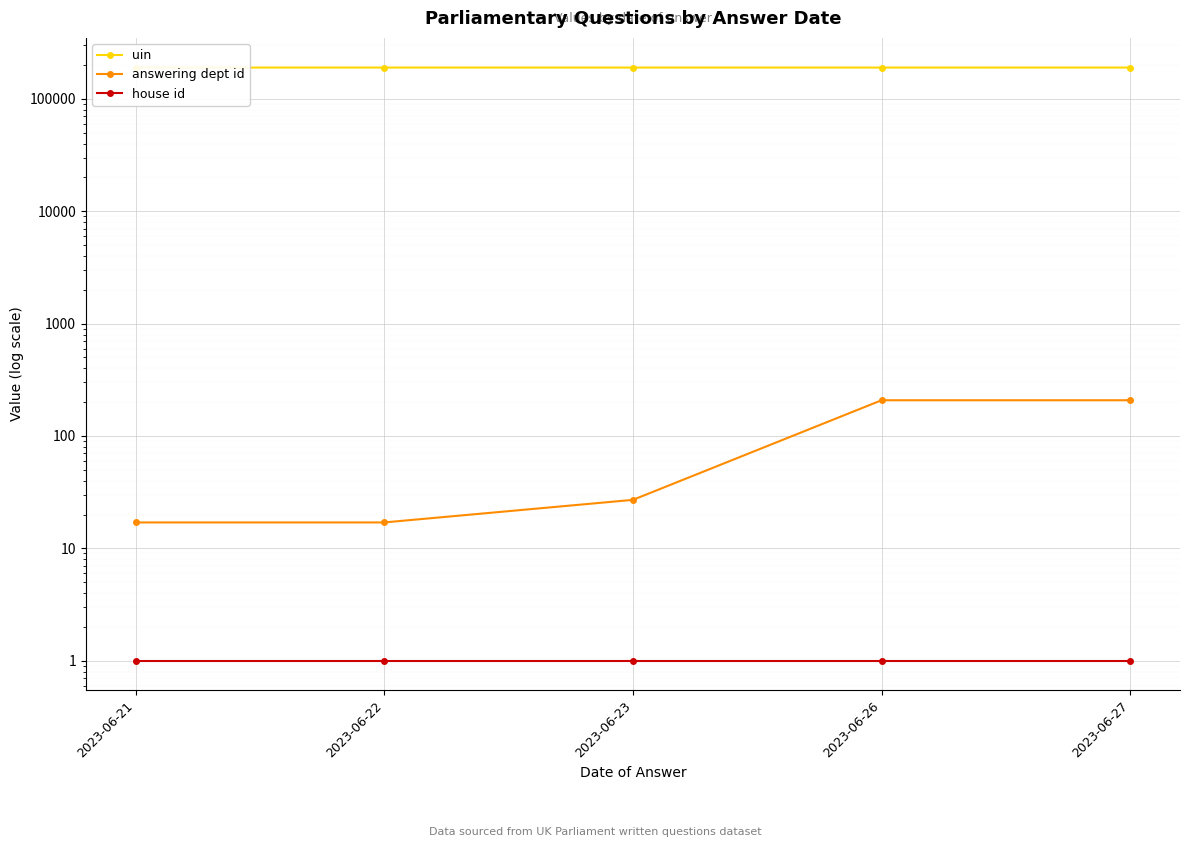

At how many categories does at least one series exceed 57742?

5